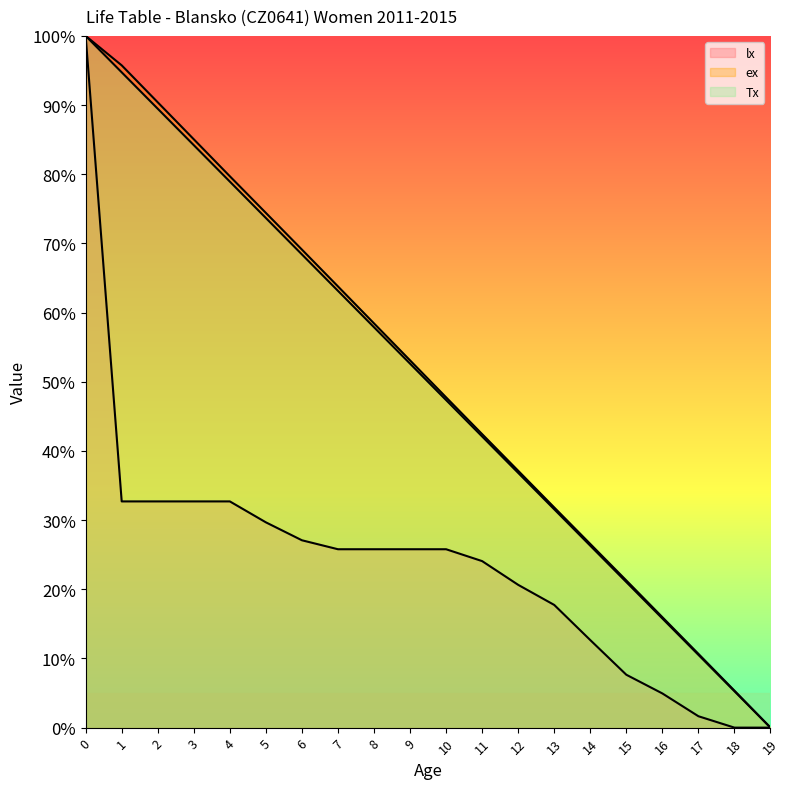

Reading right to left, what are all the values shown in this chart?

lx: 19=0.0	18=0.0	17=1.6	16=4.9	15=7.6	14=12.7	13=17.7	12=20.6	11=24.1	10=25.8	9=25.8	8=25.8	7=25.8	6=27.1	5=29.7	4=32.7	3=32.7	2=32.7	1=32.7	0=100.0
ex: 19=0.0	18=5.3	17=10.7	16=16.0	15=21.3	14=26.6	13=31.8	12=37.1	11=42.4	10=47.7	9=53.1	8=58.4	7=63.8	6=69.1	5=74.4	4=79.7	3=85.1	2=90.4	1=95.7	0=100.0
Tx: 19=0.0	18=5.3	17=10.5	16=15.8	15=21.0	14=26.3	13=31.6	12=36.8	11=42.1	10=47.4	9=52.6	8=57.9	7=63.1	6=68.4	5=73.7	4=78.9	3=84.2	2=89.5	1=94.7	0=100.0